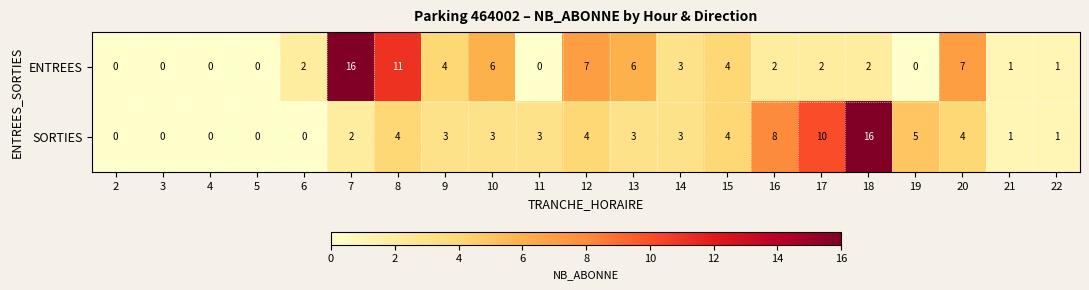

What is the greatest value displayed?

16